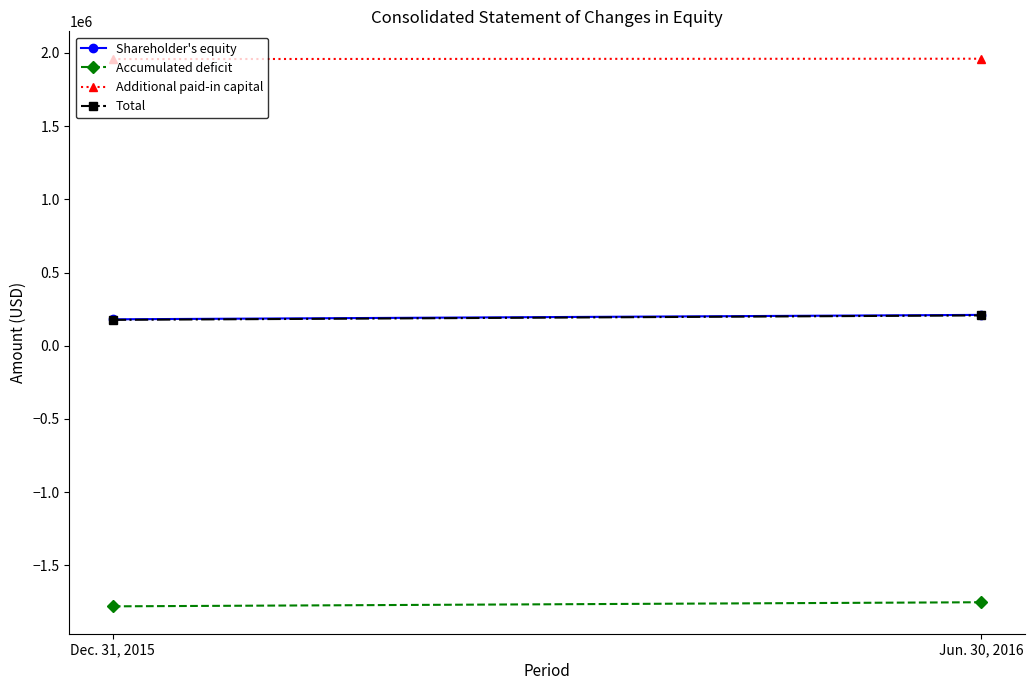

What is the difference between the Accumulated deficit values at Jun. 30, 2016 and Dec. 31, 2015?

27985